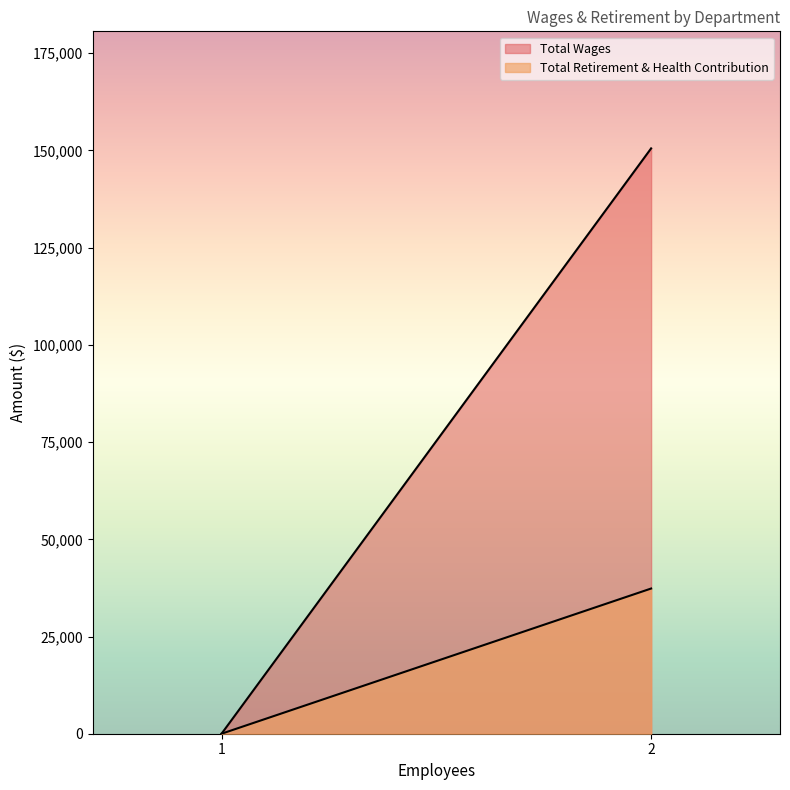

True or false: Total Wages and Total Retirement & Health Contribution cross at least once.

False